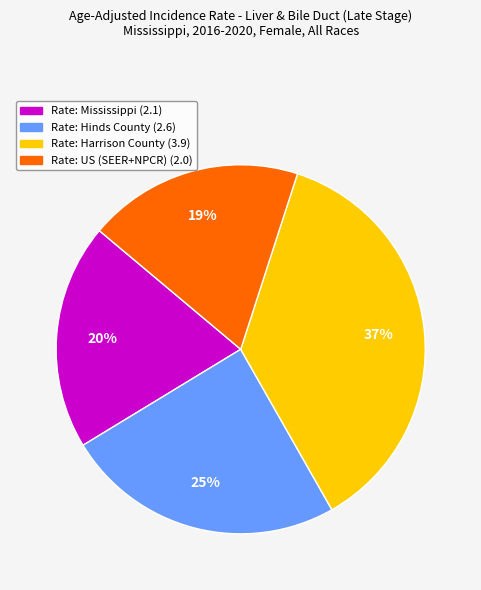

To the nearest percent, what is the difference between the largest and smallest slice percentages?

18%